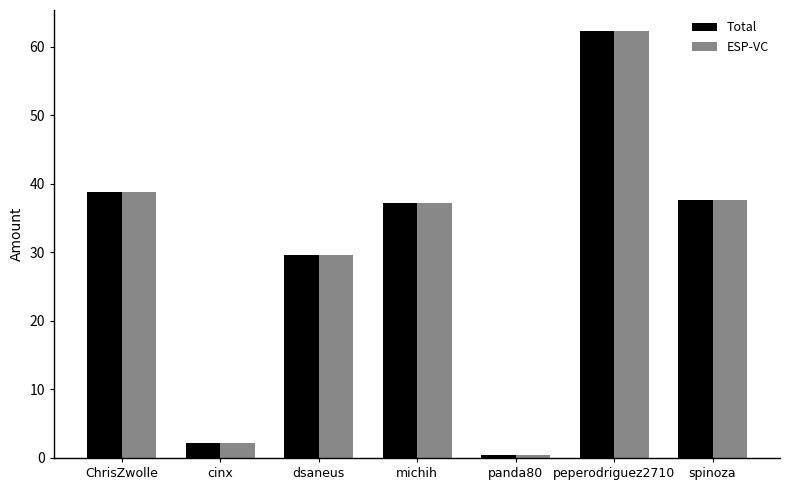

Are the bars grouped side by side (vs. stacked)?

Yes